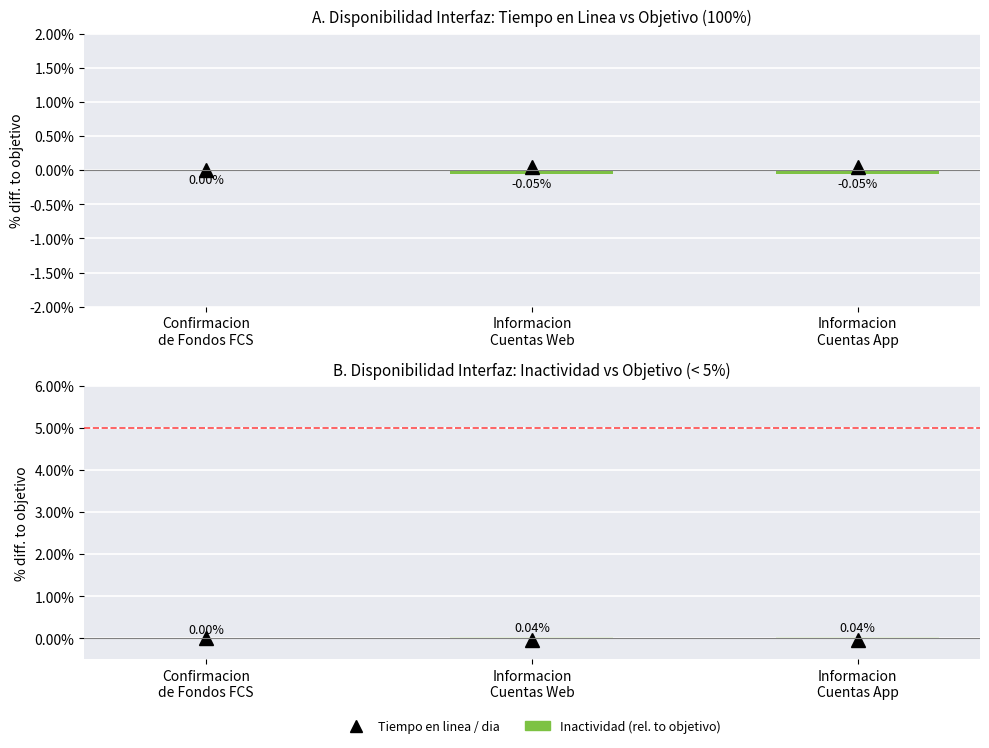

True or false: Tiempo en linea (diff. vs 100%) has a value of 0.0 at Confirmacion
de Fondos FCS.

False